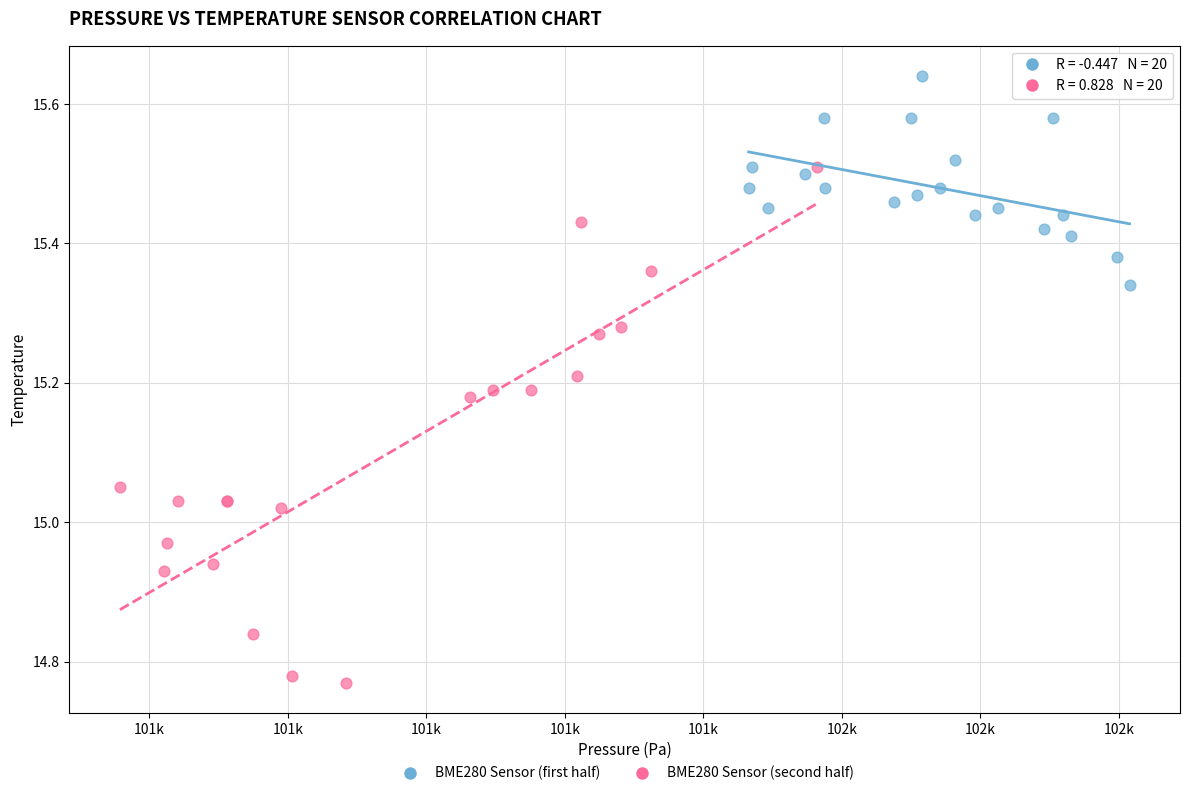

Which series reaches the maximum Y coordinate?

BME280 Sensor (first half)